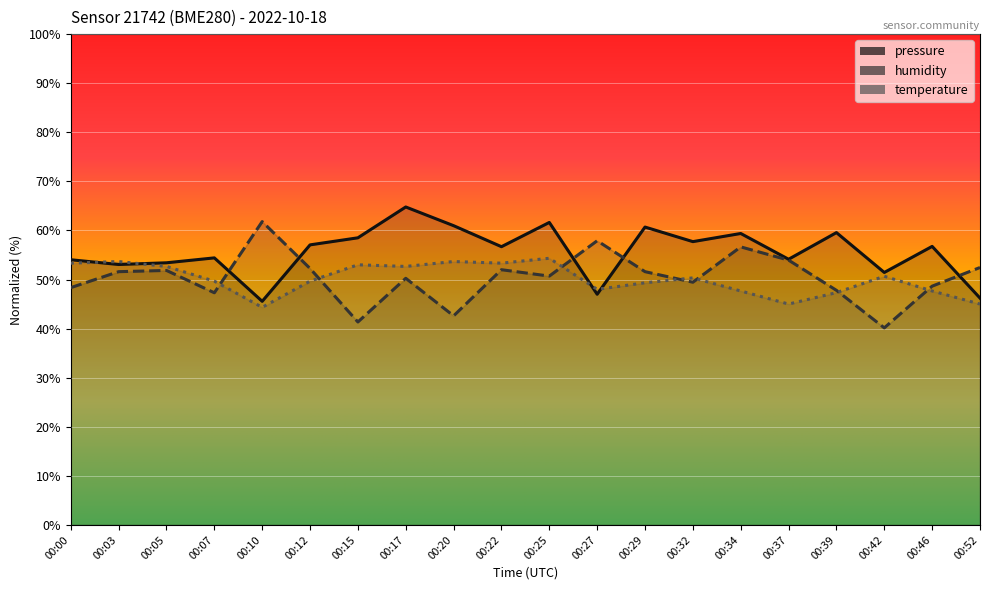

What is the average value of the pressure series?

55.6